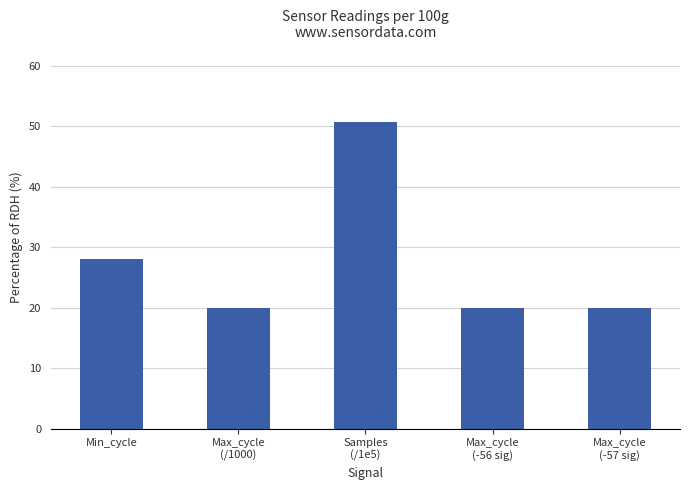

What is the difference between the maximum and second lowest values?

30.8